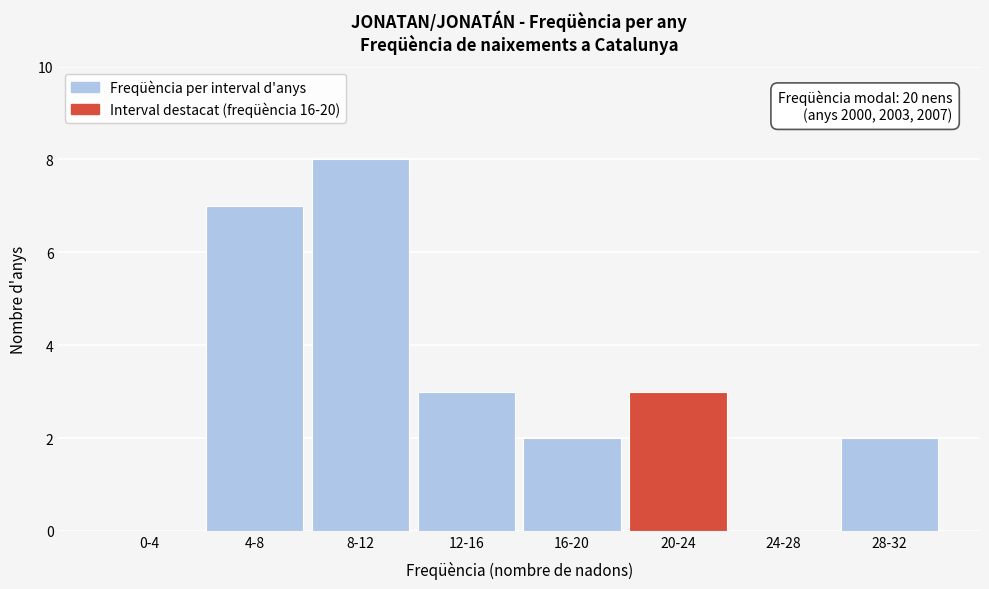

Reading left to right, list all the values displayed in this chart.

0-4=0	4-8=7	8-12=8	12-16=3	16-20=2	20-24=3	24-28=0	28-32=2